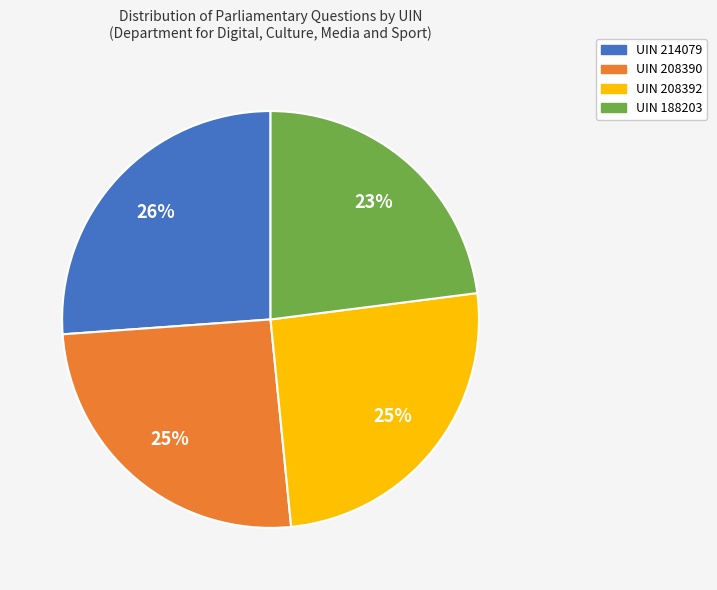

What is the smallest slice in the pie chart?

UIN 188203